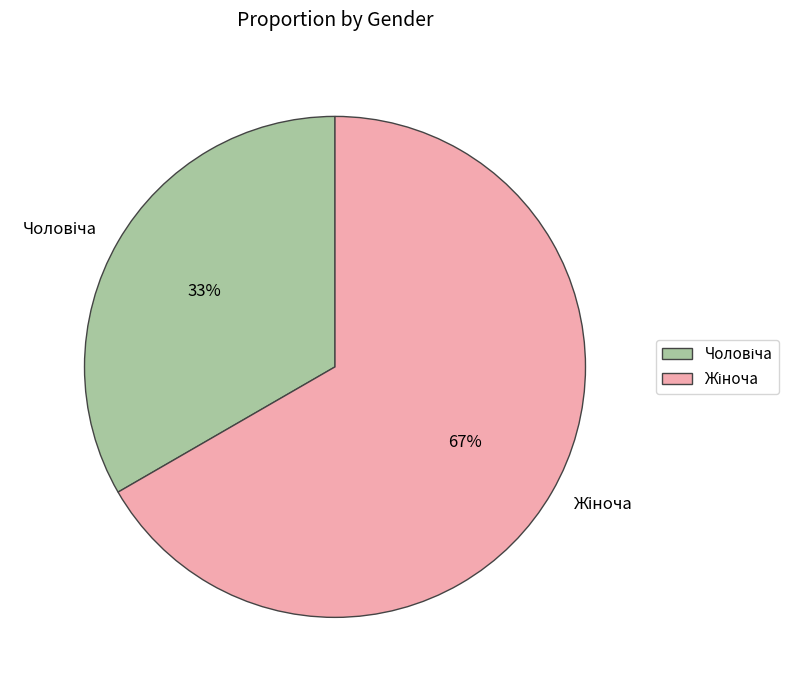

Is there a majority slice in this chart?

Yes